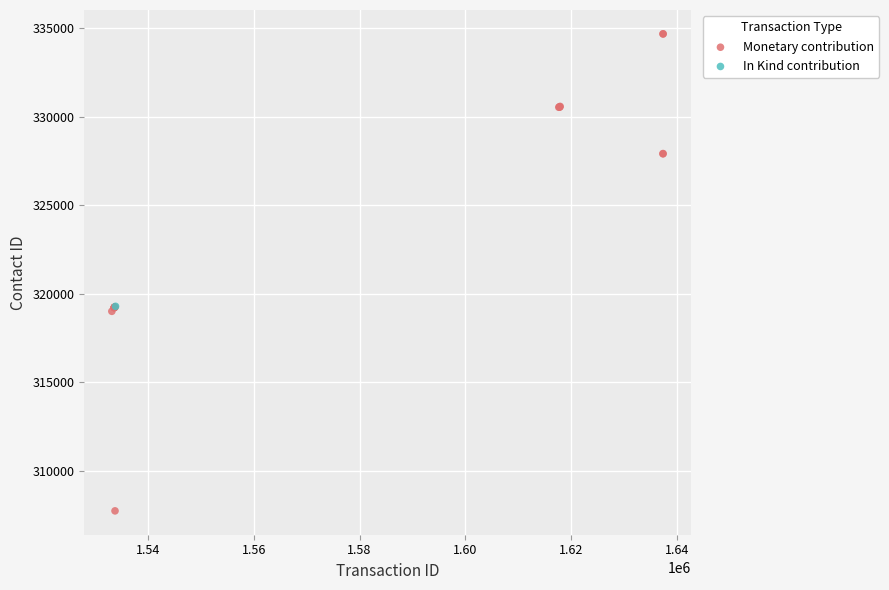

What are all the series names shown in the legend?

Monetary contribution, In Kind contribution